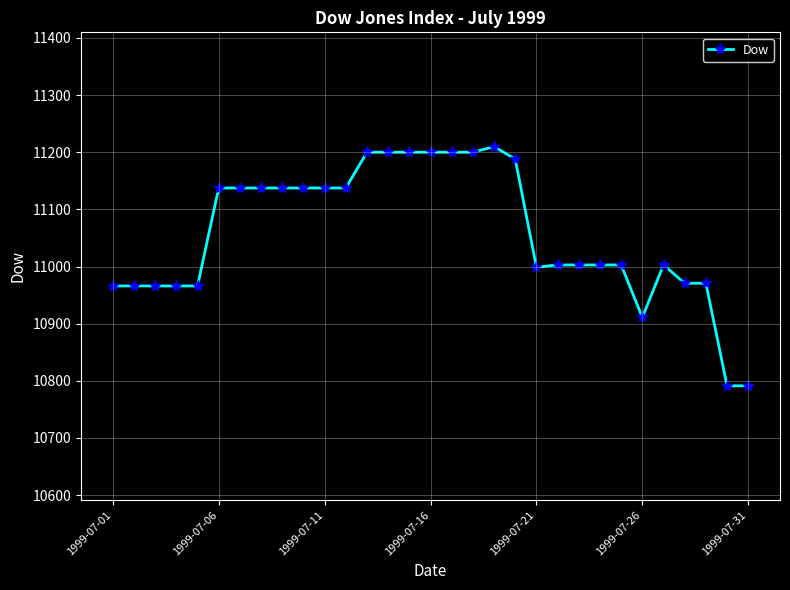

What is the value of the 21st point from the left?

10998.9